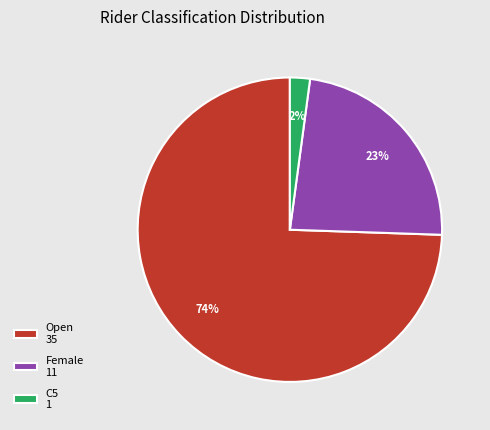

Which has a higher value, Female 11 or C5 1?

Female 11